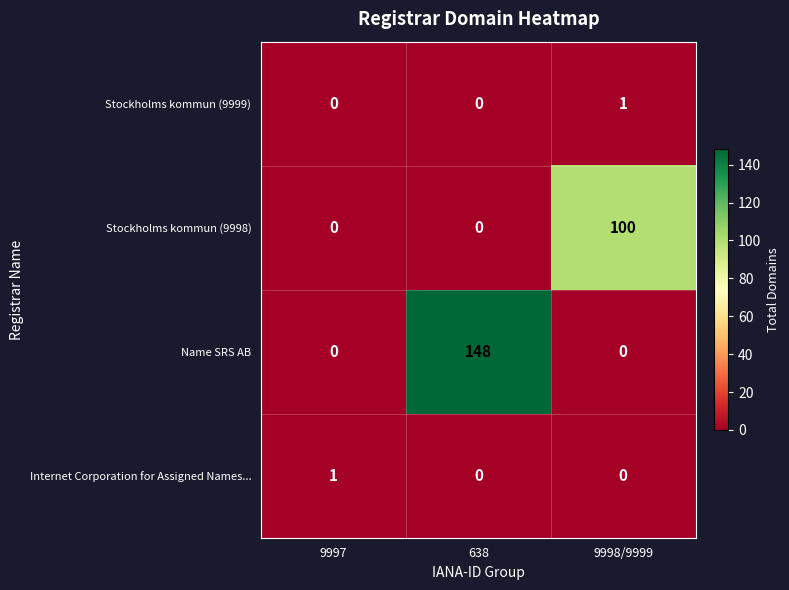

What is the sum of all Name SRS AB values?

148